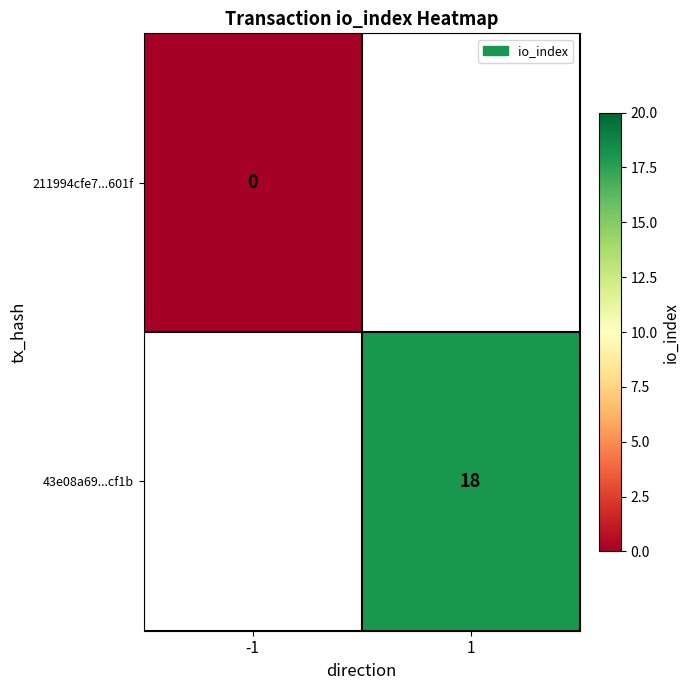

The 43e08a69...cf1b series shows 18 at 1. True or false?

True